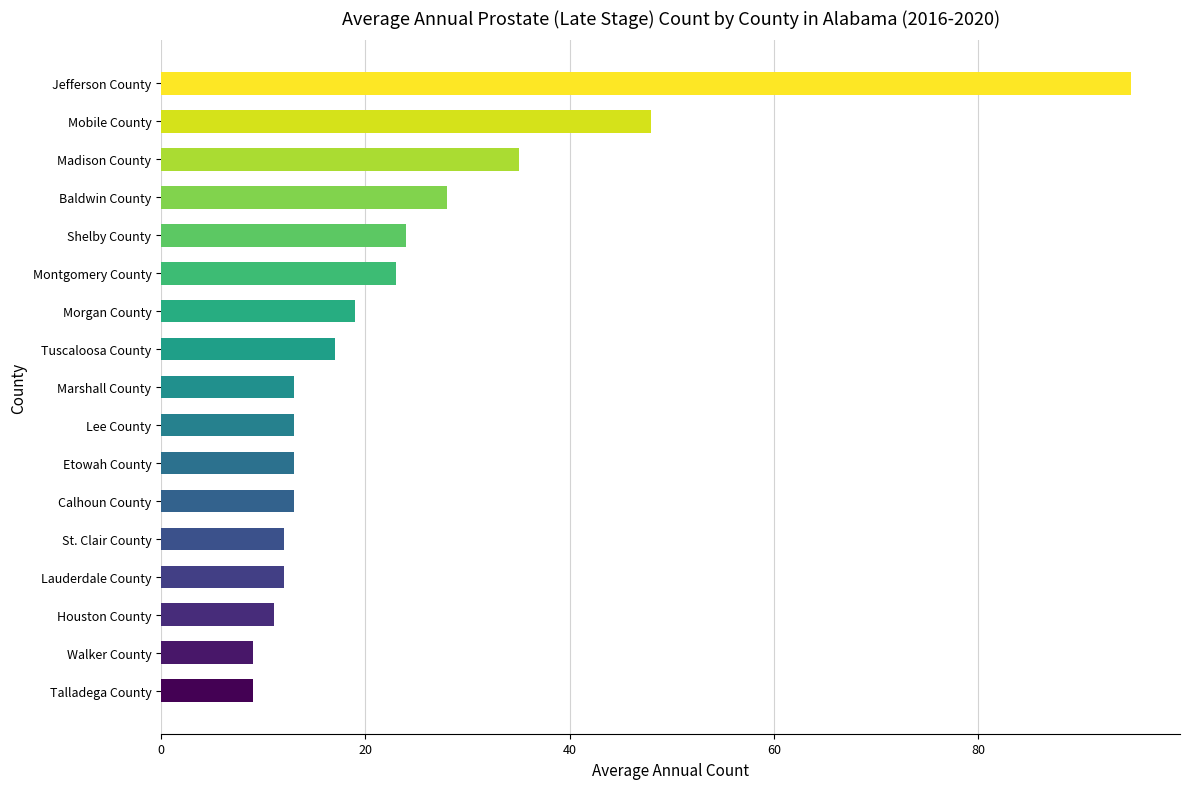

Between Walker County and Baldwin County, which is larger?

Baldwin County